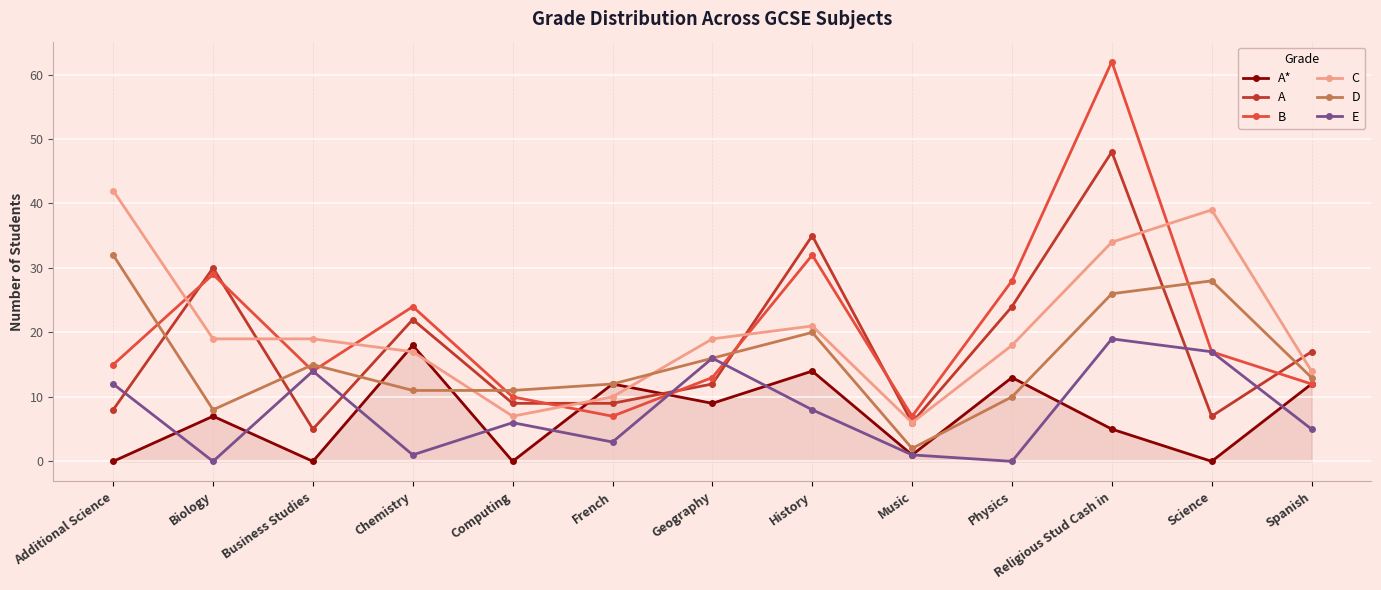

What is the total value across all series at Additional Science?

109